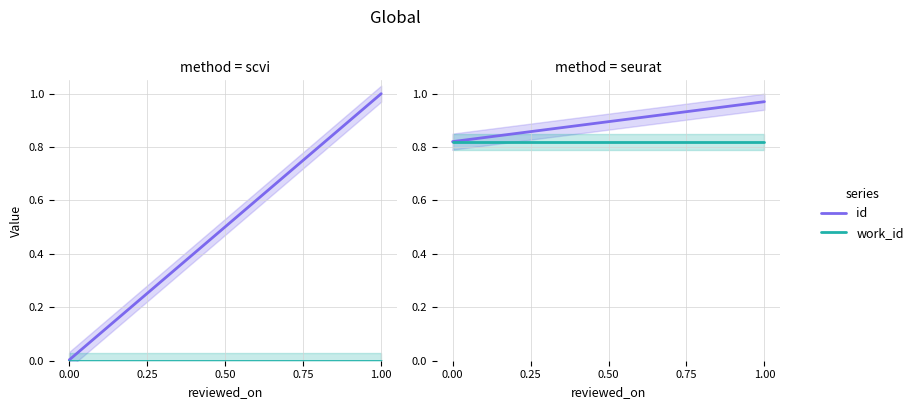

How many categories are shown in the chart?

5